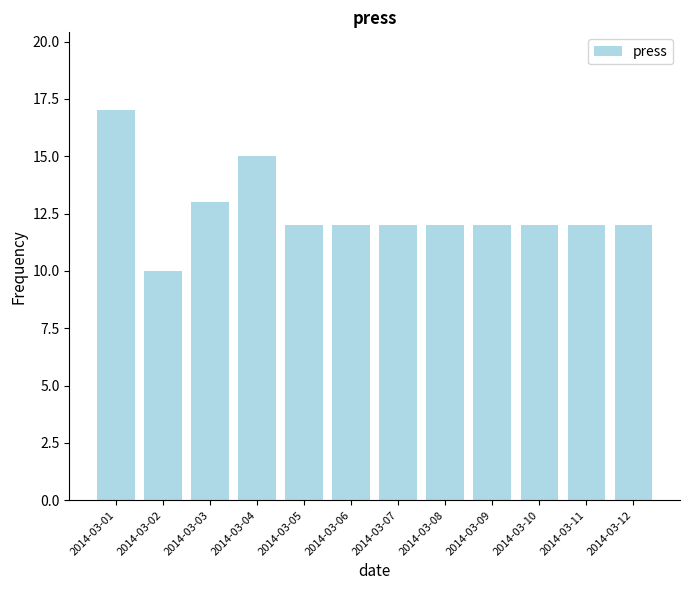

True or false: the data shows 18 at 2014-03-07.

False